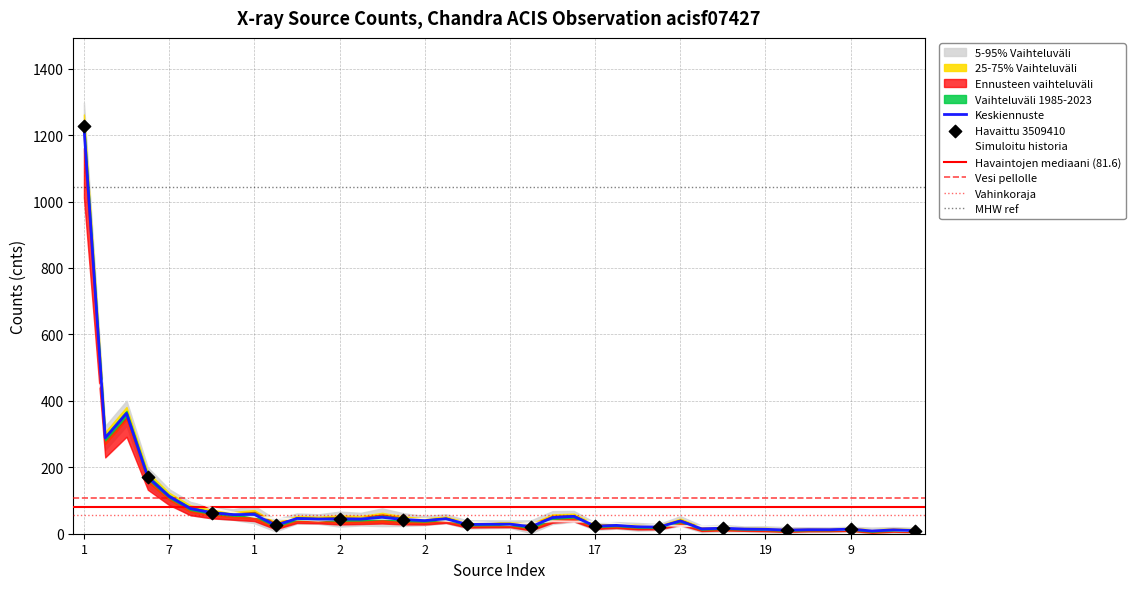

What is the change in value from 13 to 10?

-14.1